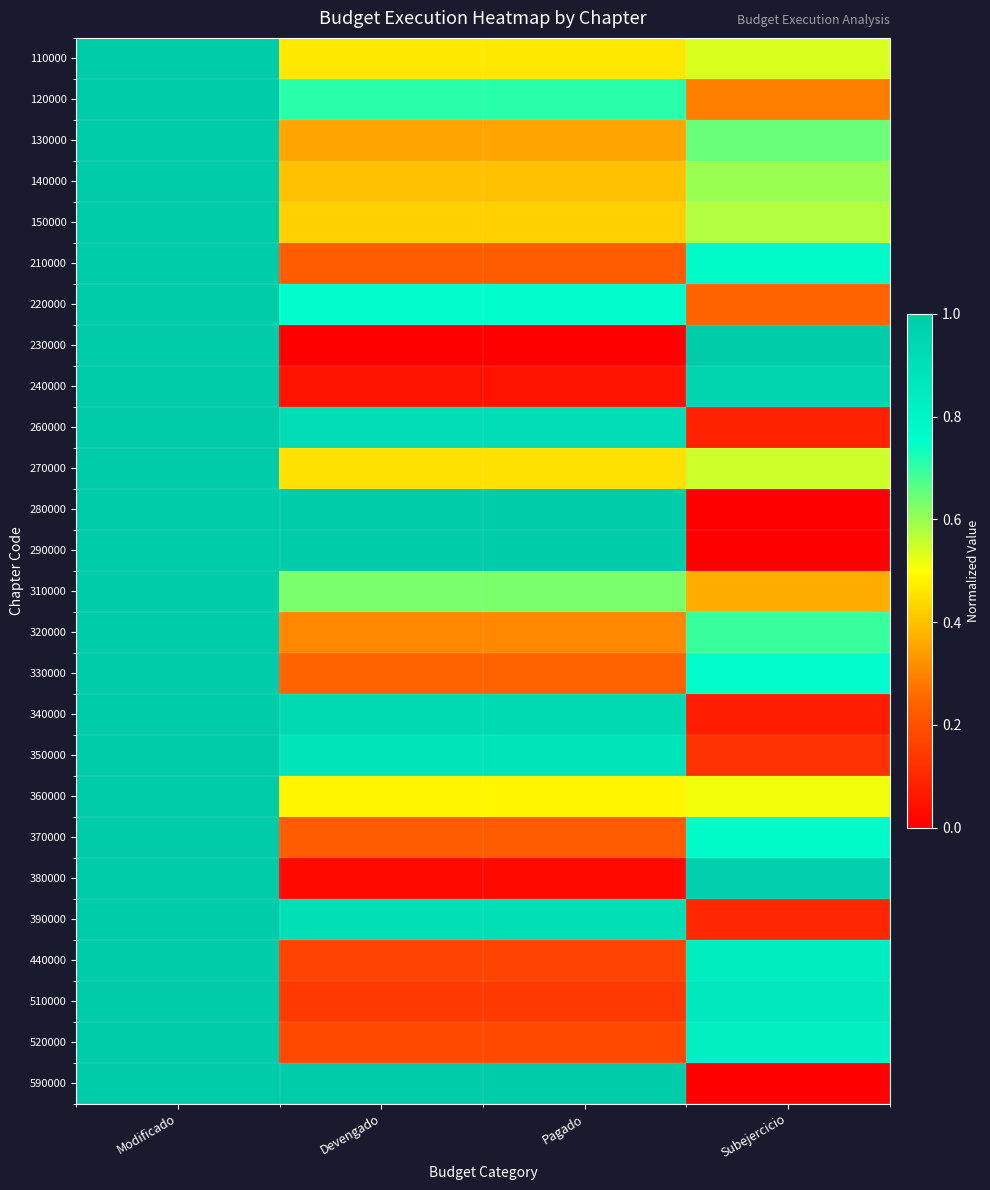

What is the spread (max minus min) of values at Devengado?

1.0